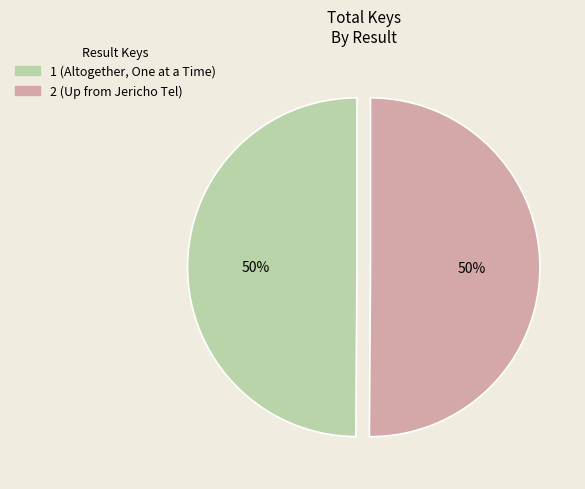

What is the ratio of the value at 1 (Altogether, One at a Time) to the value at 2 (Up from Jericho Tel)?

1.0